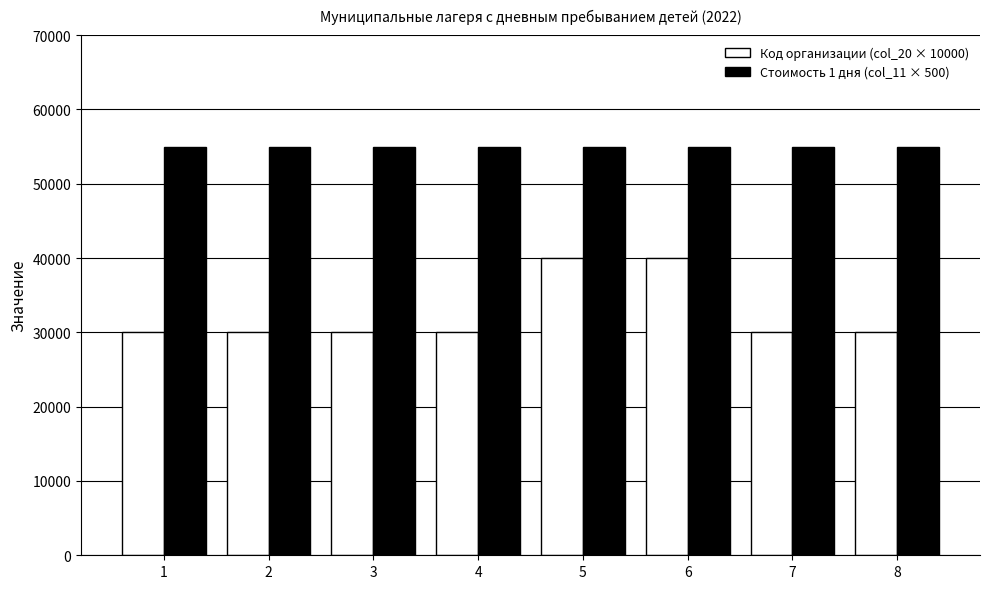

Which series has the largest total across all categories?

Стоимость 1 дня (col_11 × 500)